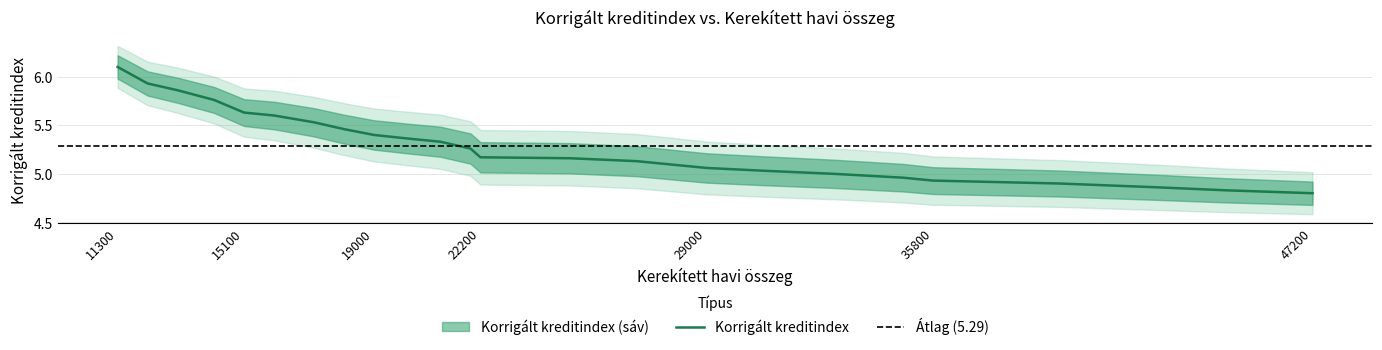

List the labels in order of value, largest first.

11300, 12200, 13100, 14200, 15100, 16000, 17200, 18100, 19000, 20100, 21000, 21900, 22200, 24900, 26900, 27800, 29000, 30800, 32800, 34900, 35800, 39600, 42600, 44600, 47200